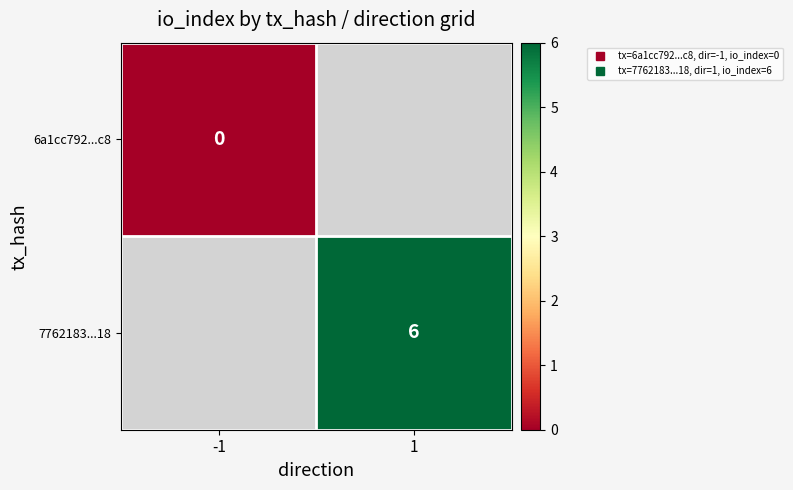

True or false: 7762183...18 has a value of 6.0 at 1.

True